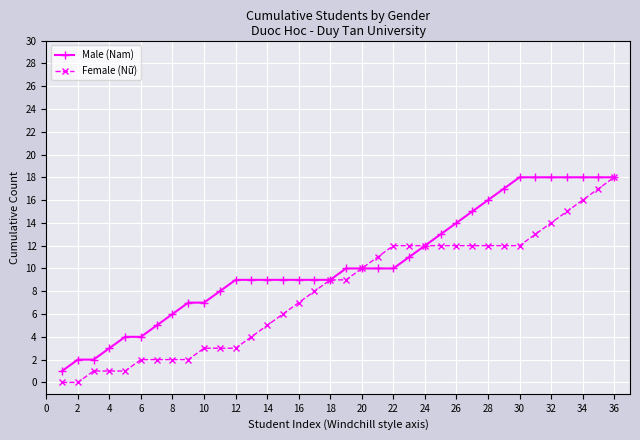

Rank the series by their average value, from highest to lowest.

Male (Nam), Female (Nữ)